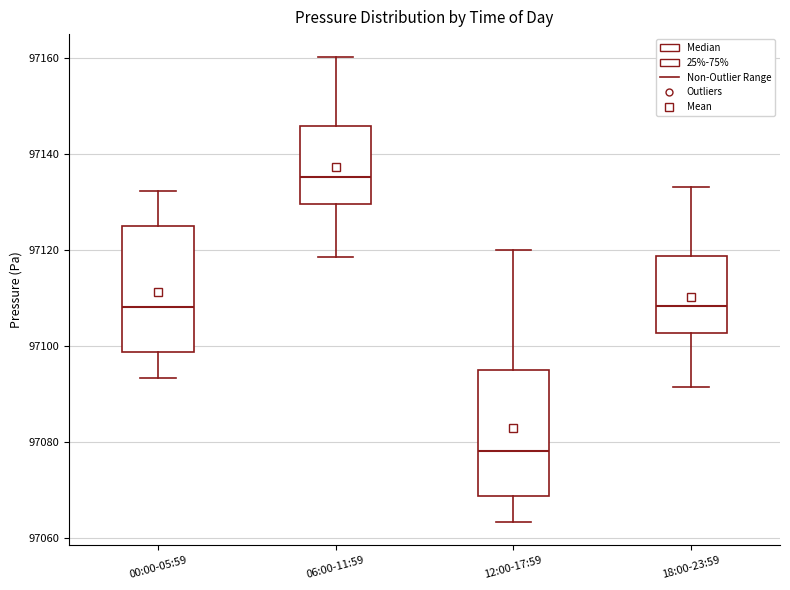

Where is the lower edge of the box for 06:00-11:59 on the y-axis? The values are not printed on the chart, so give them approximately, as read against the axis.

97130